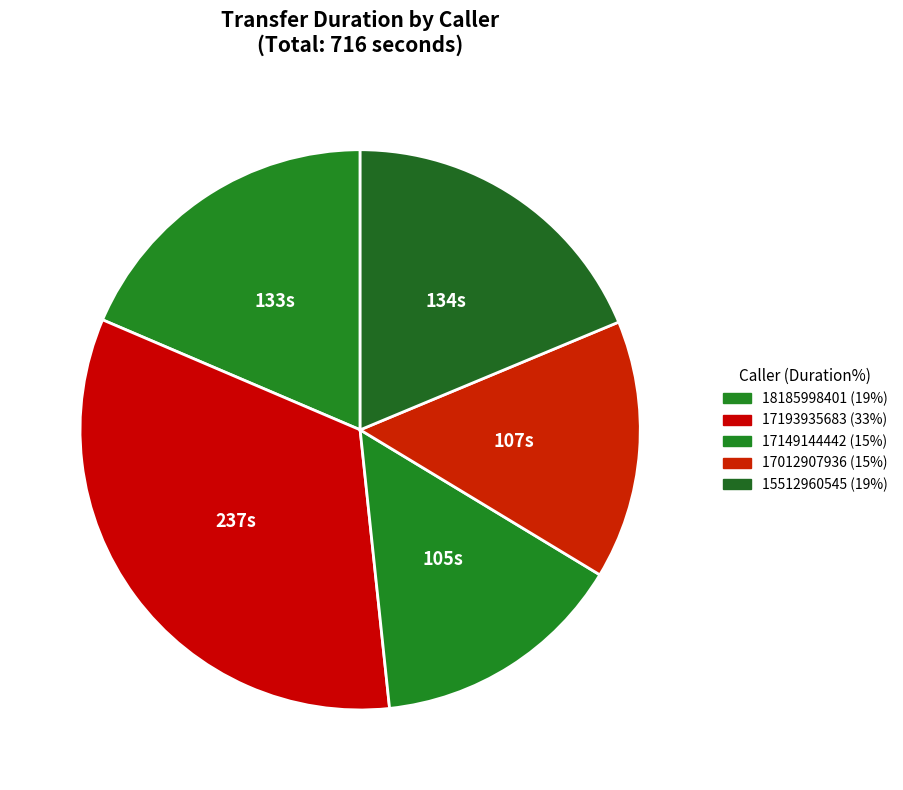

To the nearest percent, what percentage of the pie is 17193935683?

33%